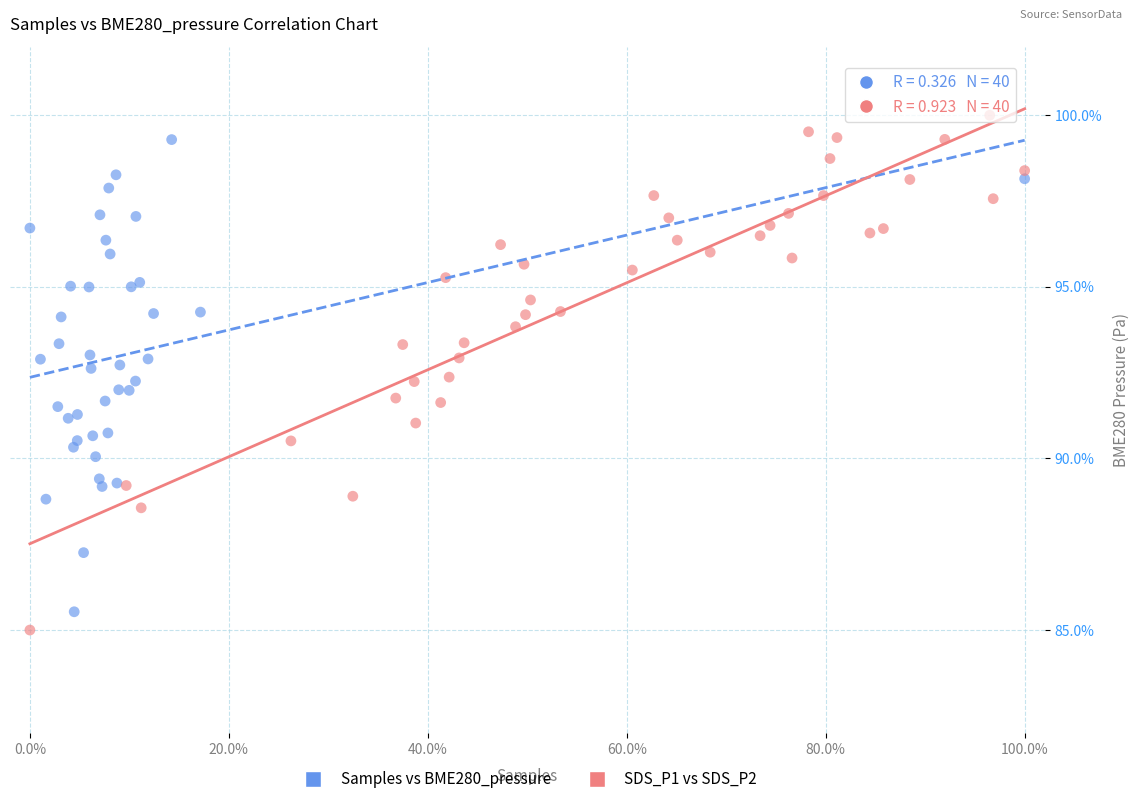

Which series has the widest spread of Y values?

SDS_P1 vs SDS_P2